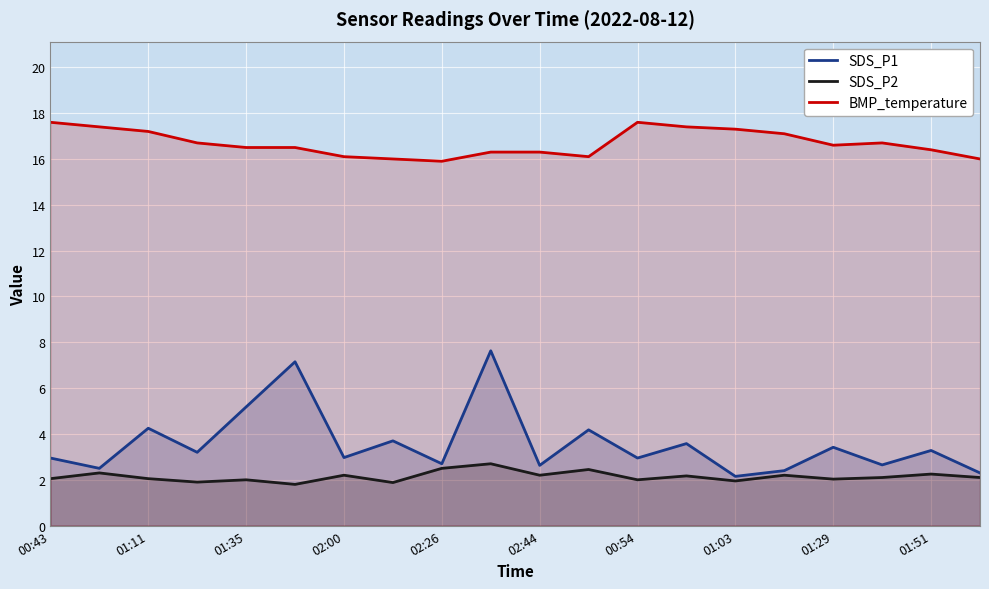

What is the smallest value displayed?

1.8